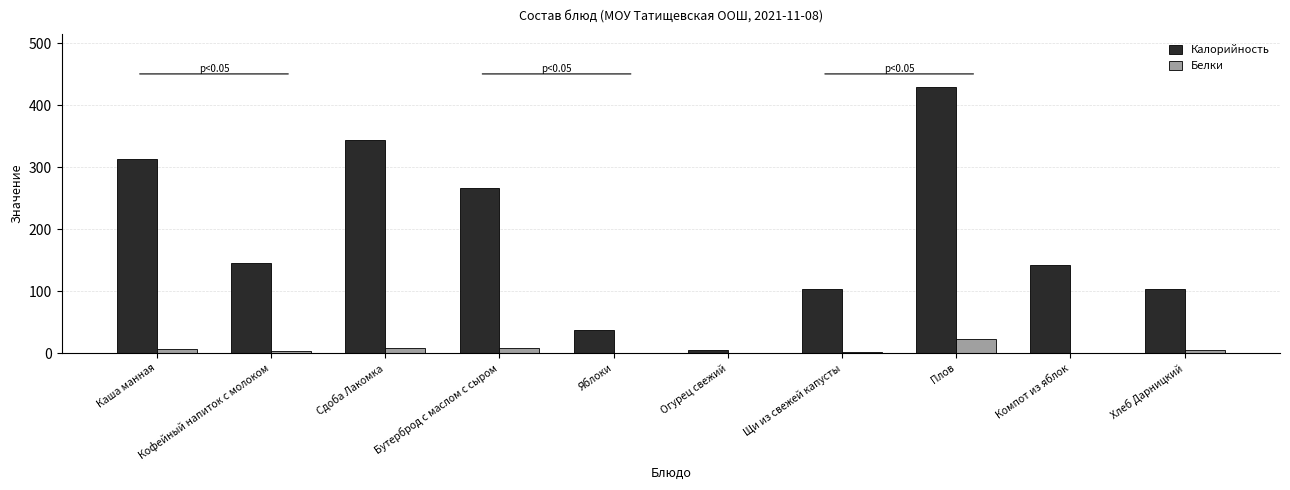

Does the chart contain stacked bars?

No